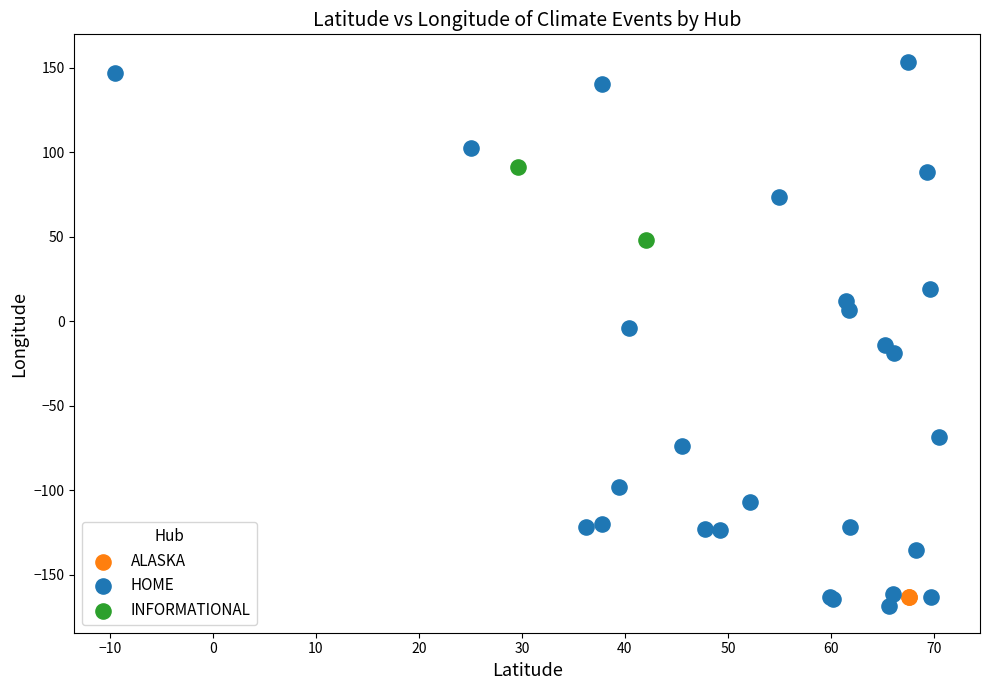

What are all the series names shown in the legend?

ALASKA, HOME, INFORMATIONAL